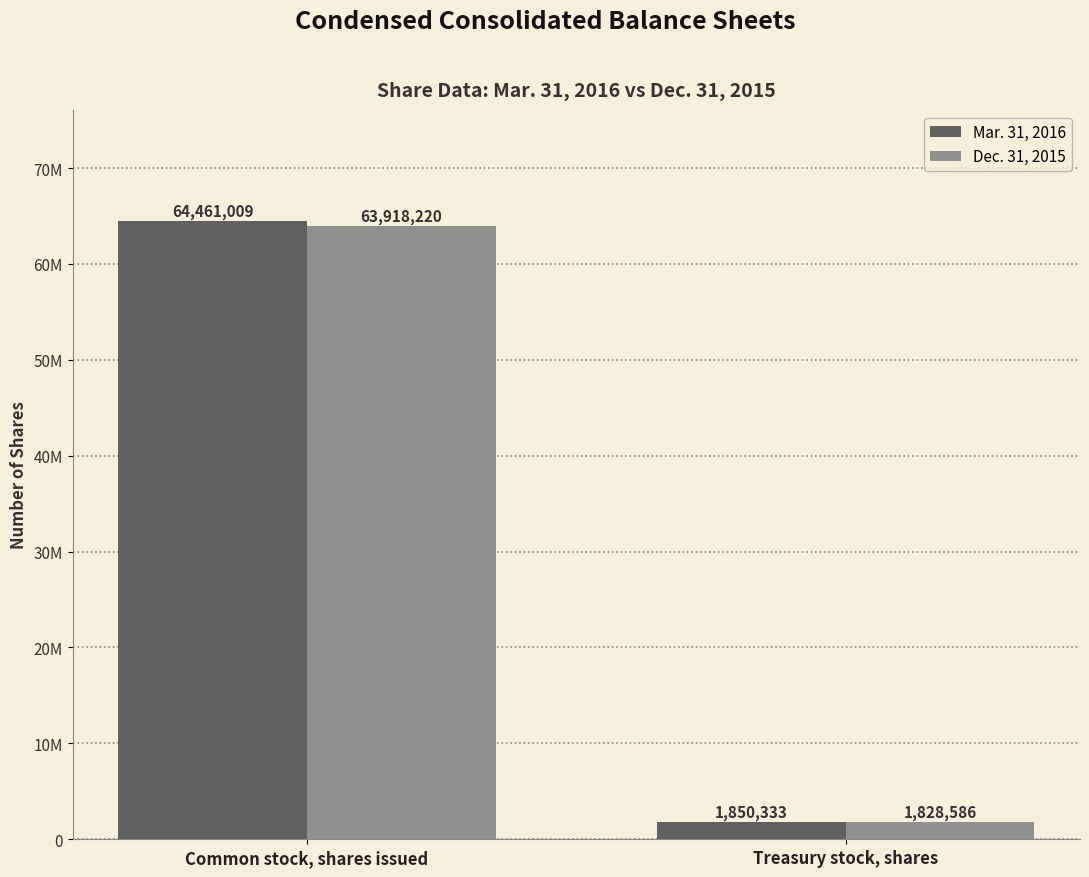

What is the value of the Dec. 31, 2015 bar at the 1st from the left?

63918220